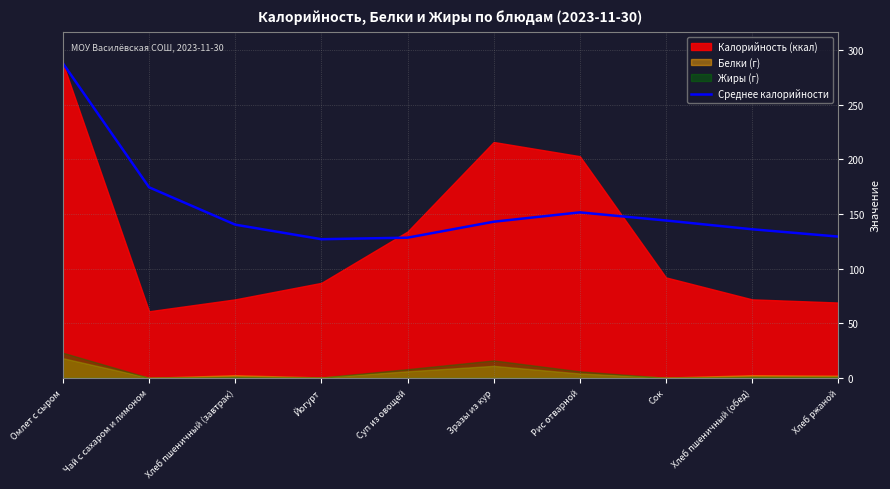

The Среднее калорийности series shows 174.5 at Чай с сахаром и лимоном. True or false?

True